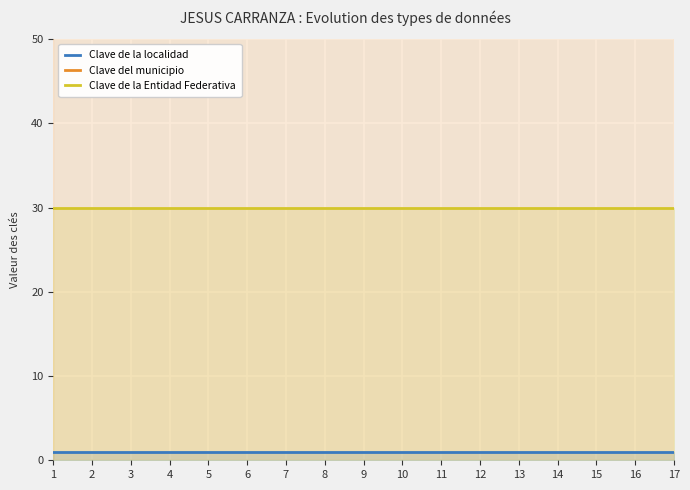

Which series has the largest total across all categories?

Clave del municipio